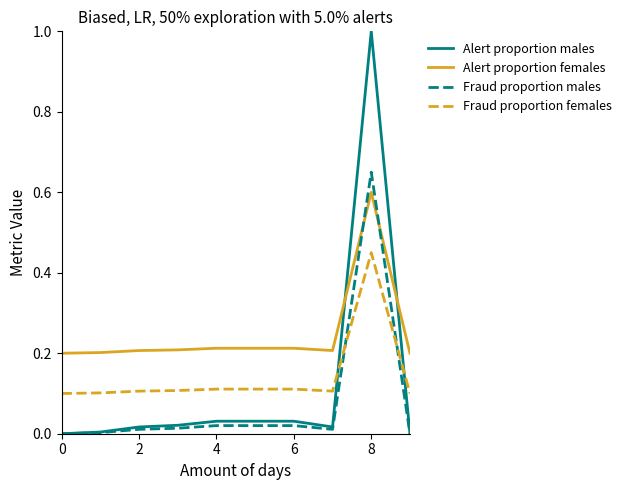

Which series has the largest total across all categories?

Alert proportion females